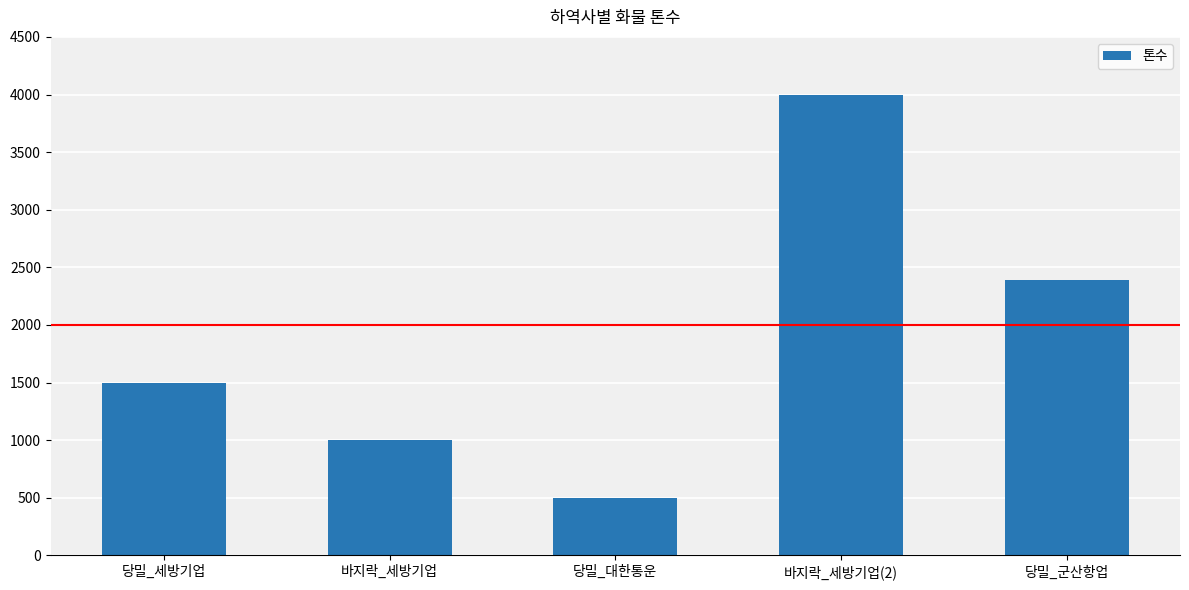

What is the approximate value at 바지락_세방기업(2)?

4000